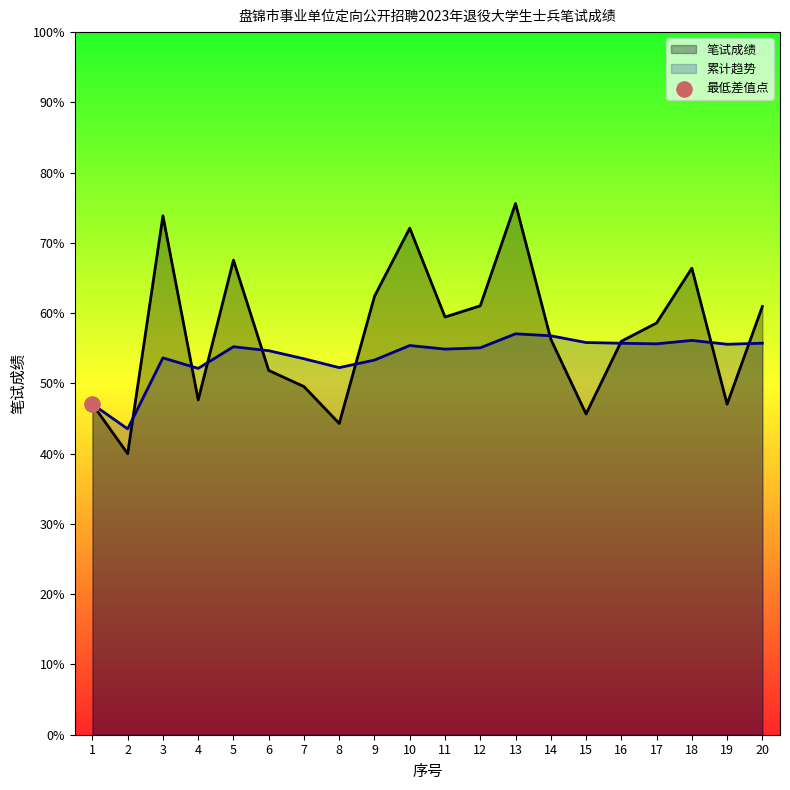

Which series has the largest total across all categories?

笔试成绩